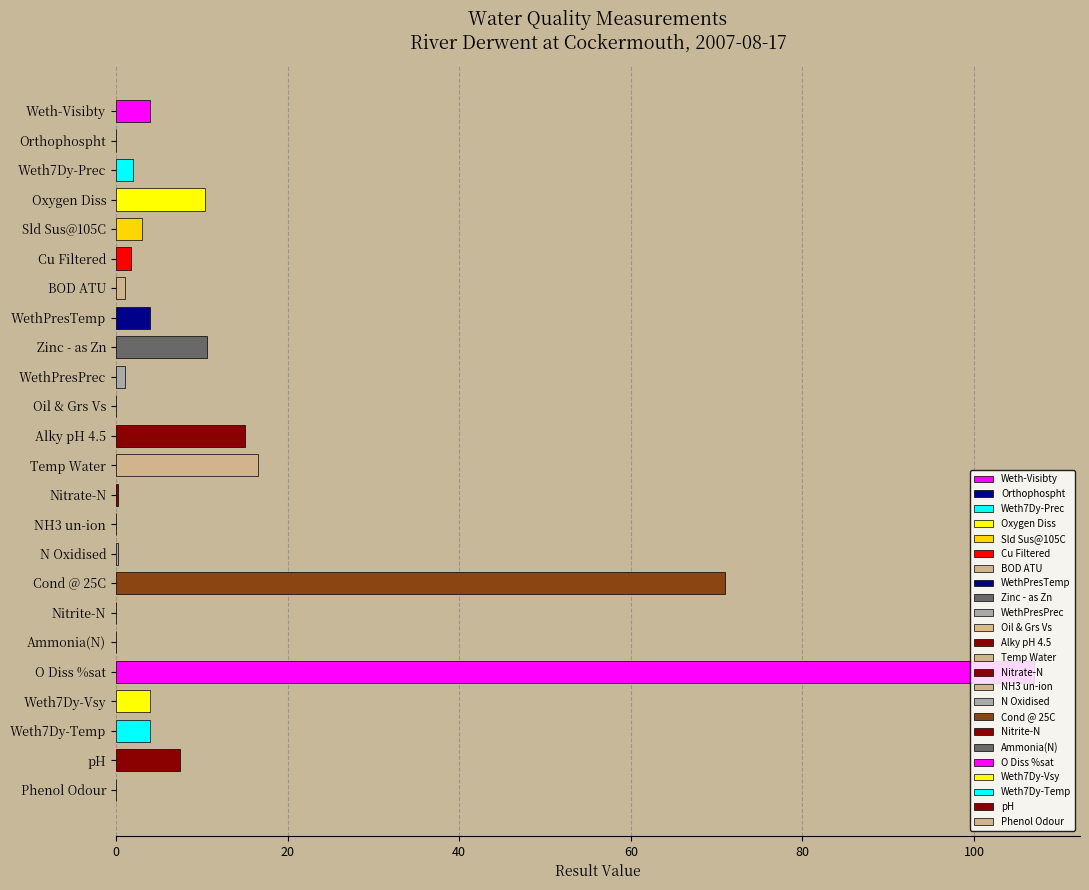

What is the difference between the maximum and minimum values?

107.0